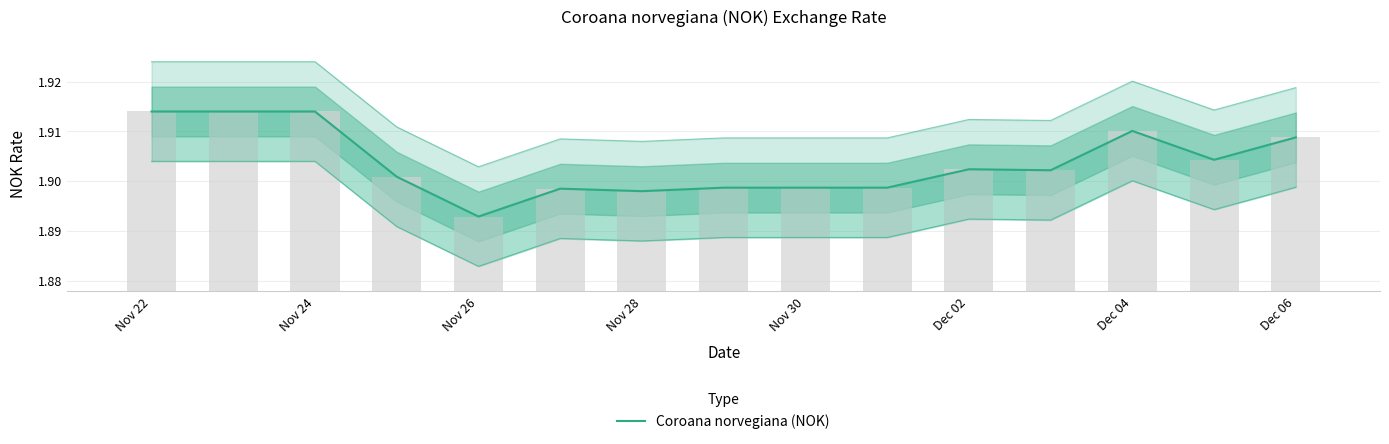

Reading right to left, extract all data points from this chart.

1.9	1.9	1.9	1.9	1.9	1.9	1.9	1.9	1.9	1.9	1.9	1.9	1.9	1.9	1.9